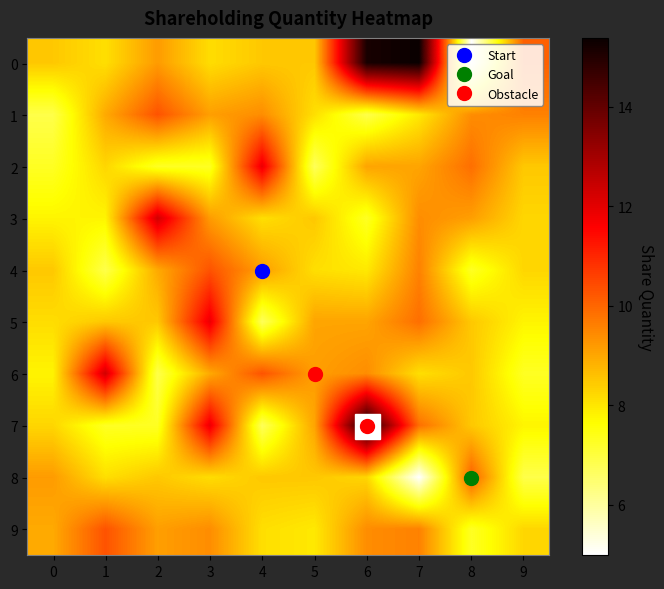

Which series changed the most between 5 and 9?

6